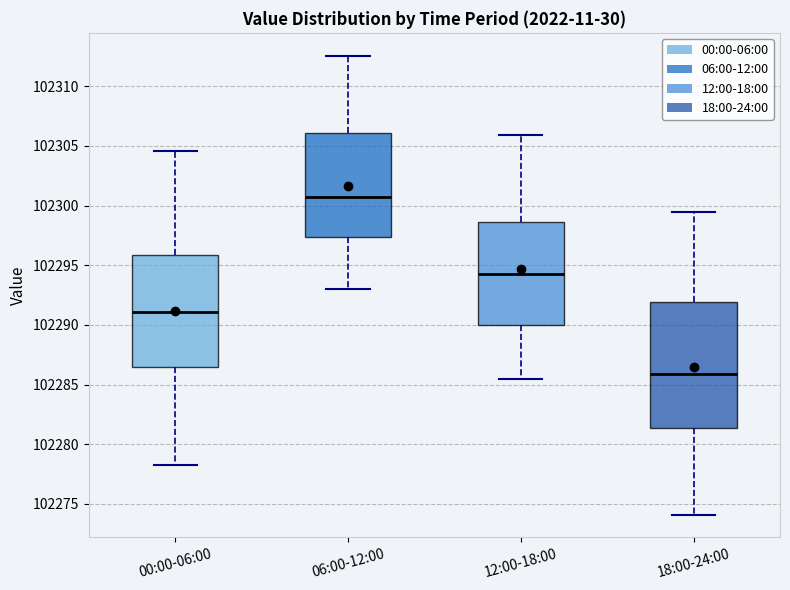

Which box is the tallest, from its lower edge to its upper edge?

18:00-24:00